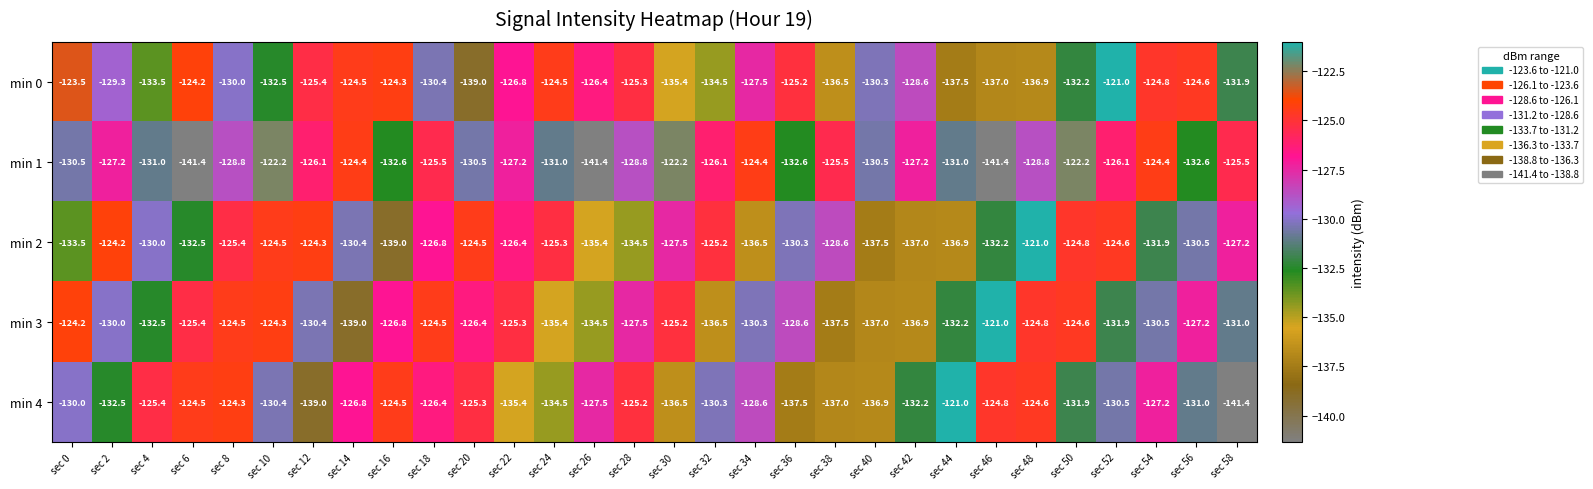

At which category is the sum across all series the highest?

sec 8